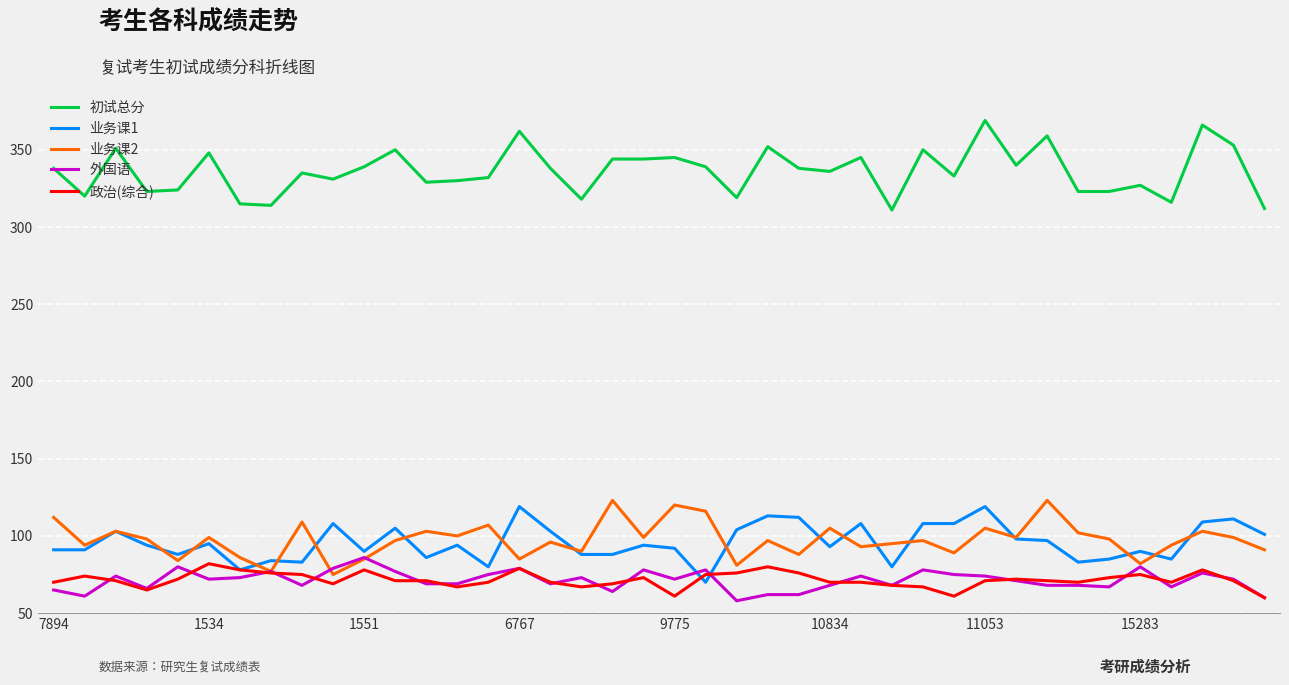

What is the smallest value displayed?

58